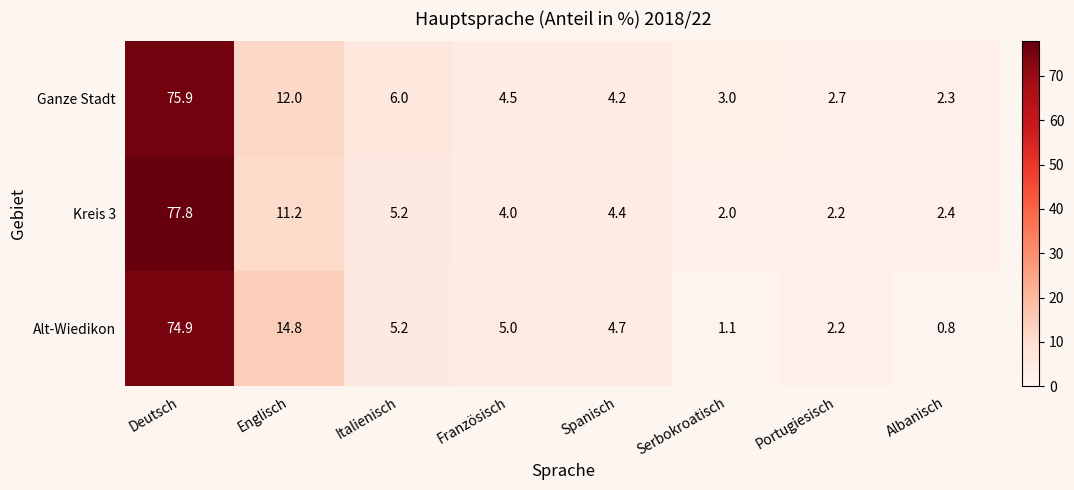

Reading right to left, transcribe all the data shown in this chart.

Ganze Stadt: Albanisch=2.3	Portugiesisch=2.7	Serbokroatisch=3.0	Spanisch=4.2	Französisch=4.5	Italienisch=6.0	Englisch=12.0	Deutsch=75.9
Kreis 3: Albanisch=2.4	Portugiesisch=2.2	Serbokroatisch=2.0	Spanisch=4.4	Französisch=4.0	Italienisch=5.2	Englisch=11.2	Deutsch=77.8
Alt-Wiedikon: Albanisch=0.8	Portugiesisch=2.2	Serbokroatisch=1.1	Spanisch=4.7	Französisch=5.0	Italienisch=5.2	Englisch=14.8	Deutsch=74.9